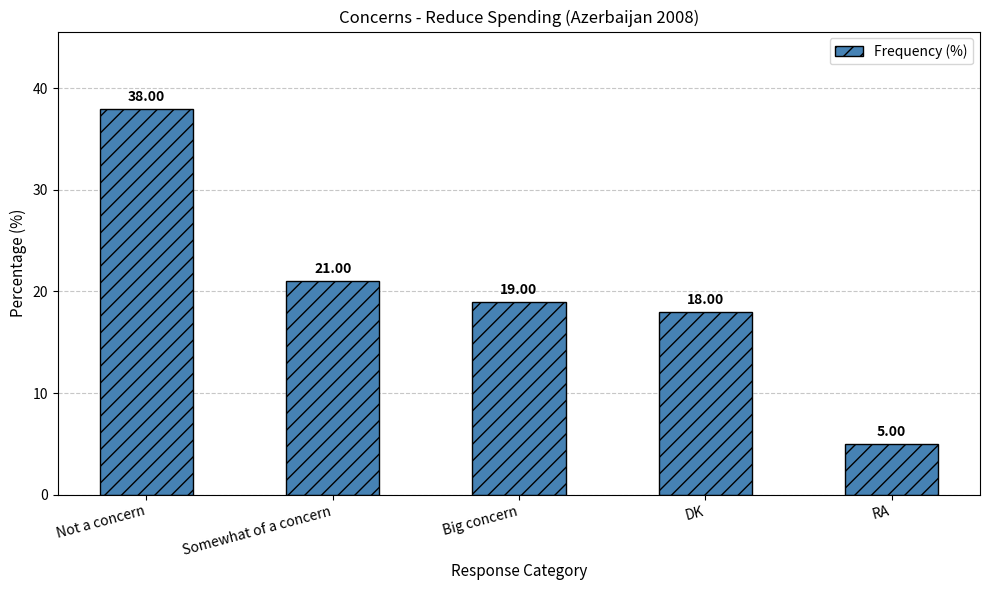

What is the difference between the second highest and minimum values?

16